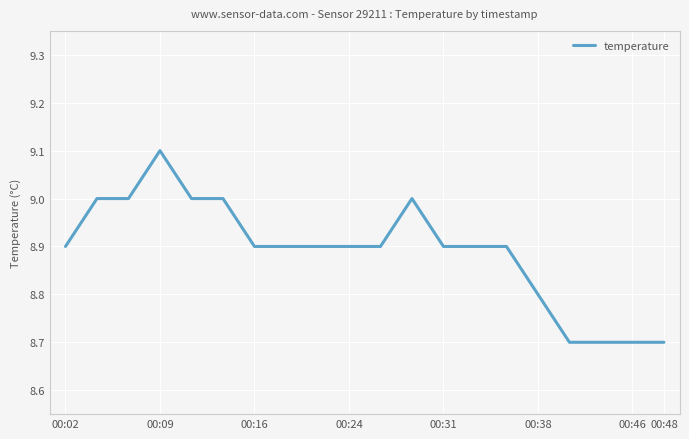

What is the difference between the maximum and minimum values?

0.4